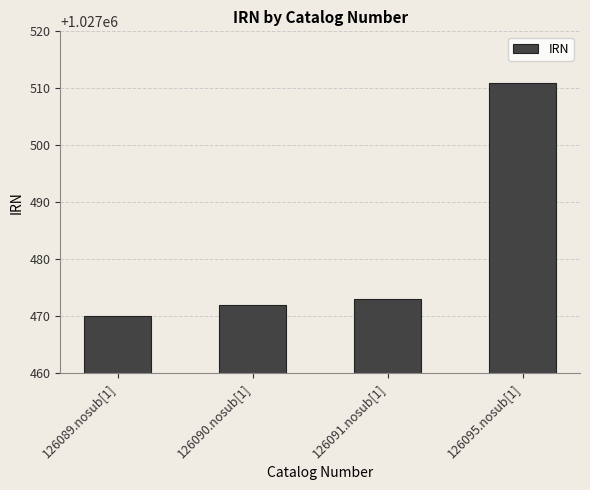

What is the difference between the values at 126090.nosub[1] and 126091.nosub[1]?

1